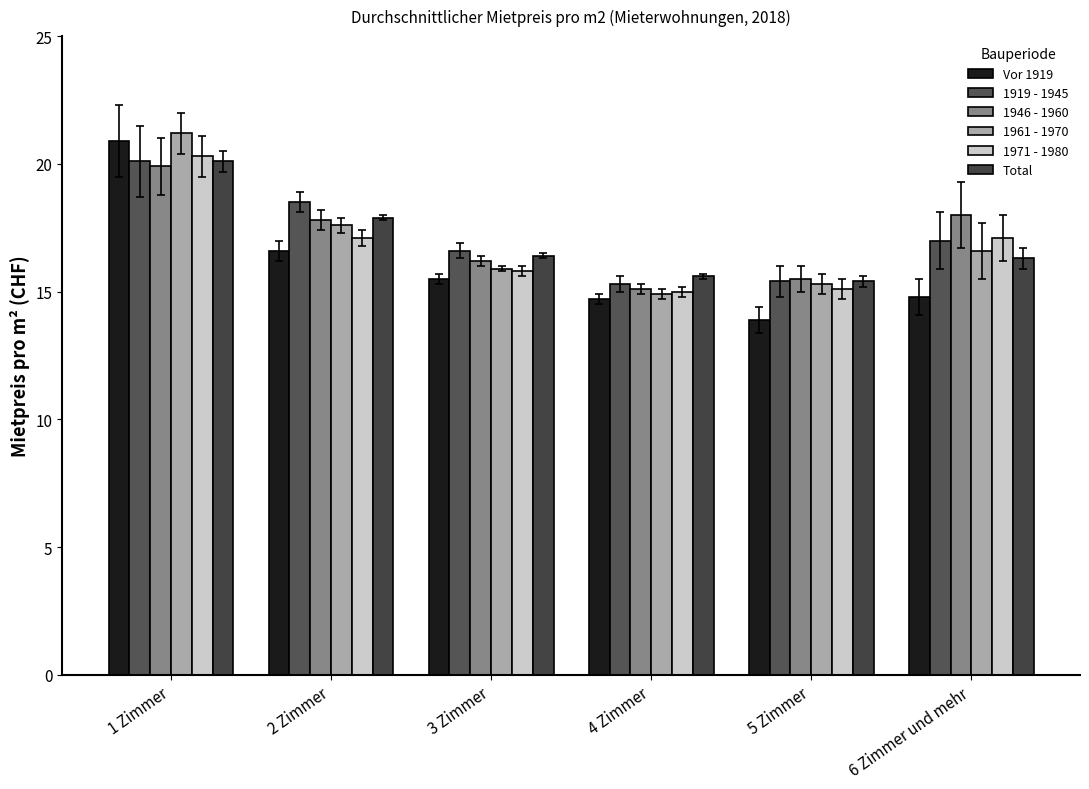

At which label does 1946 - 1960 reach its peak?

1 Zimmer